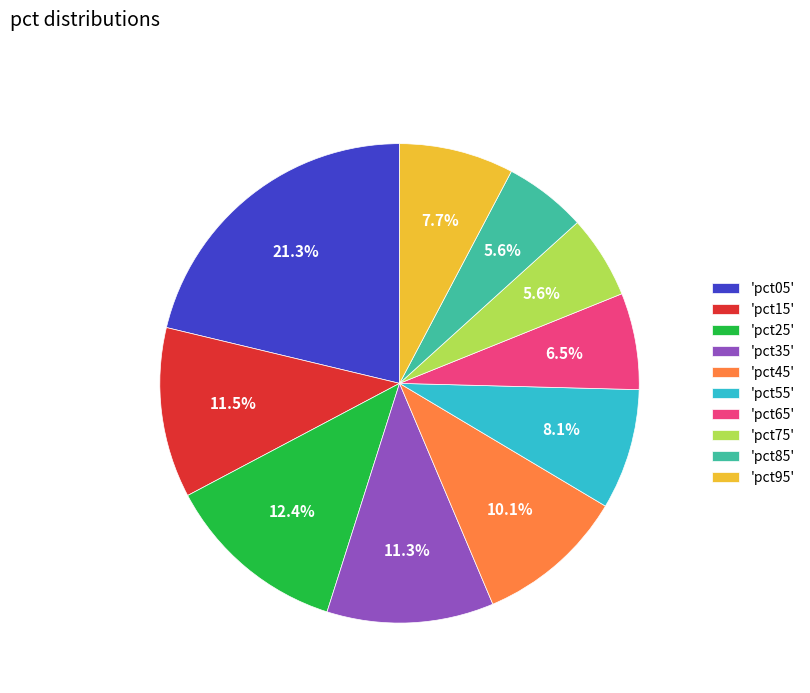

What is the total percentage of 'pct15' and 'pct45'?

21.6%